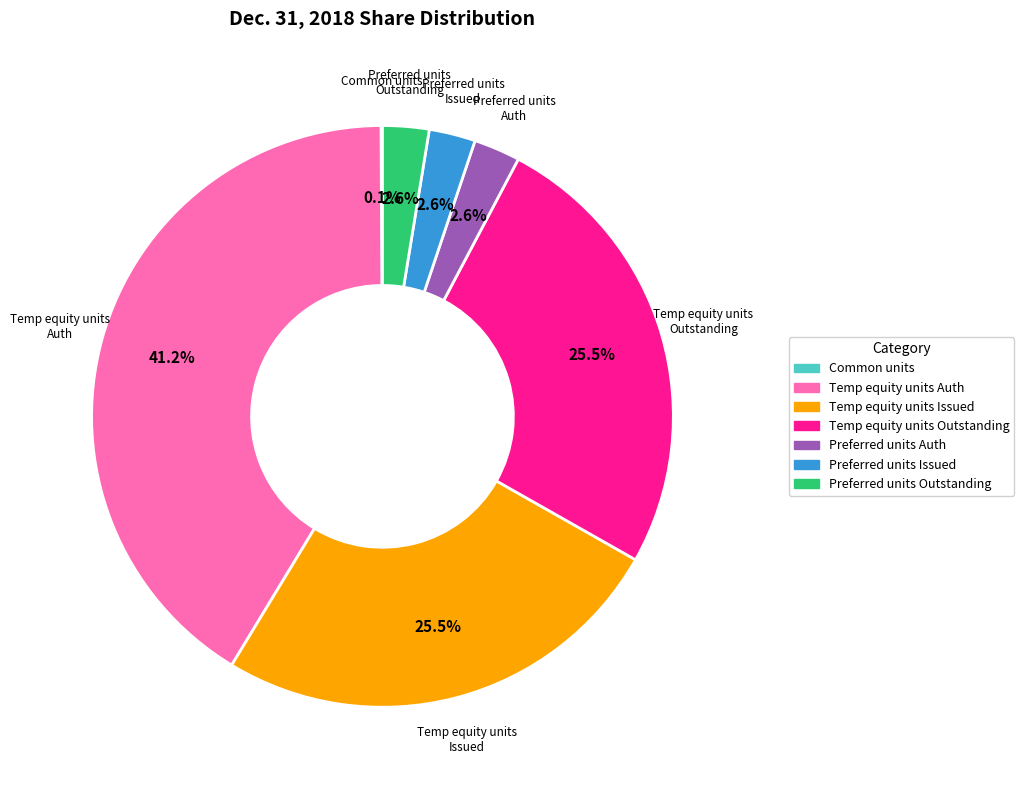

What portion of the pie excludes Preferred units Issued?

97.4%